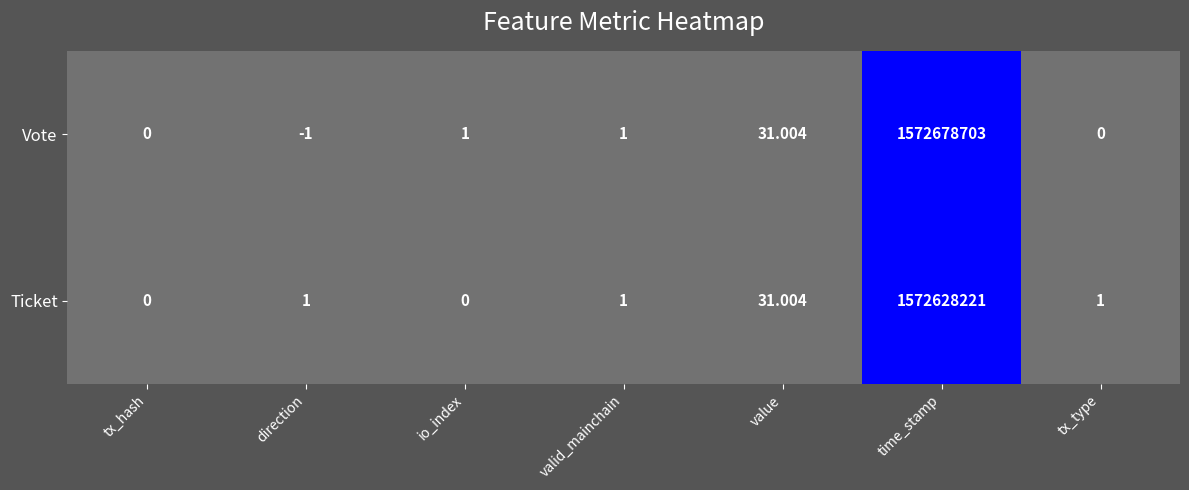

List the series in order of their peak value, lowest first.

Ticket, Vote